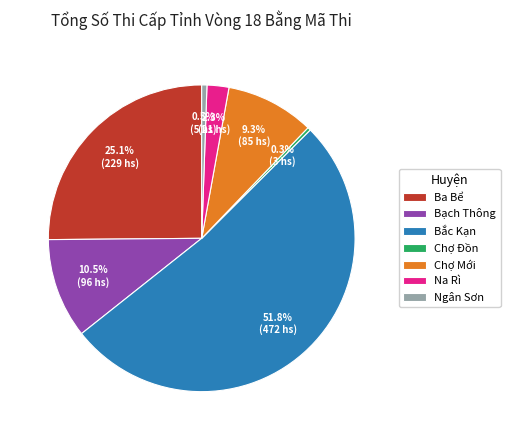

What is the largest slice in the pie chart?

Bắc Kạn